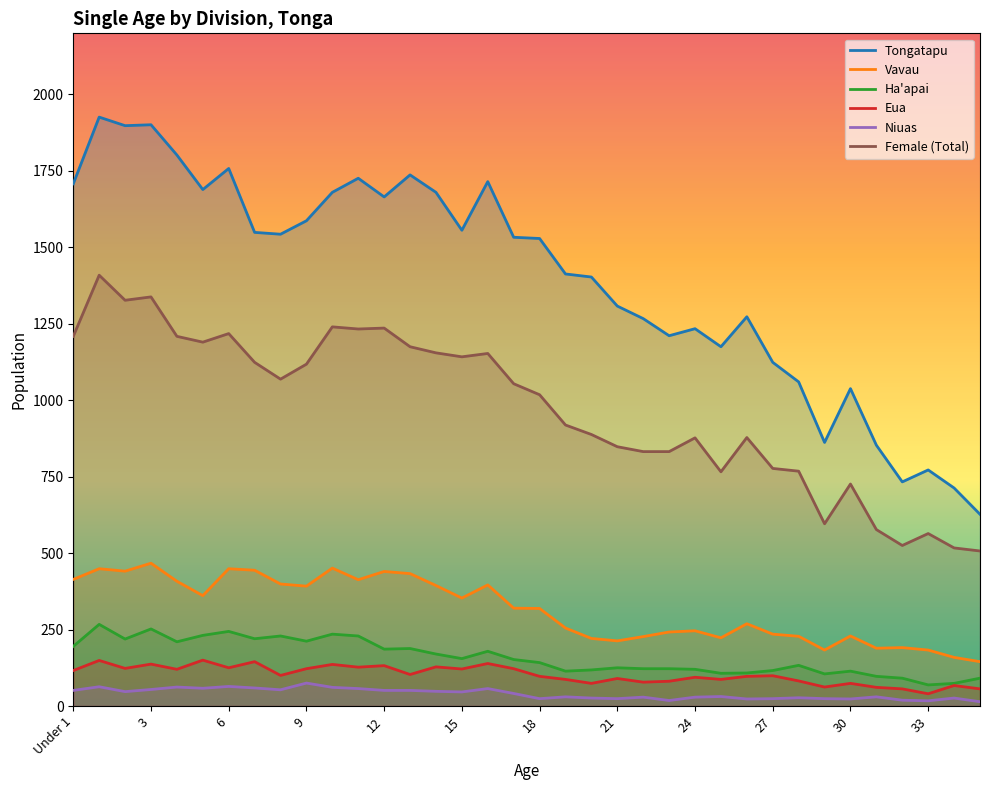

True or false: Ha'apai and Niuas intersect in this chart.

False